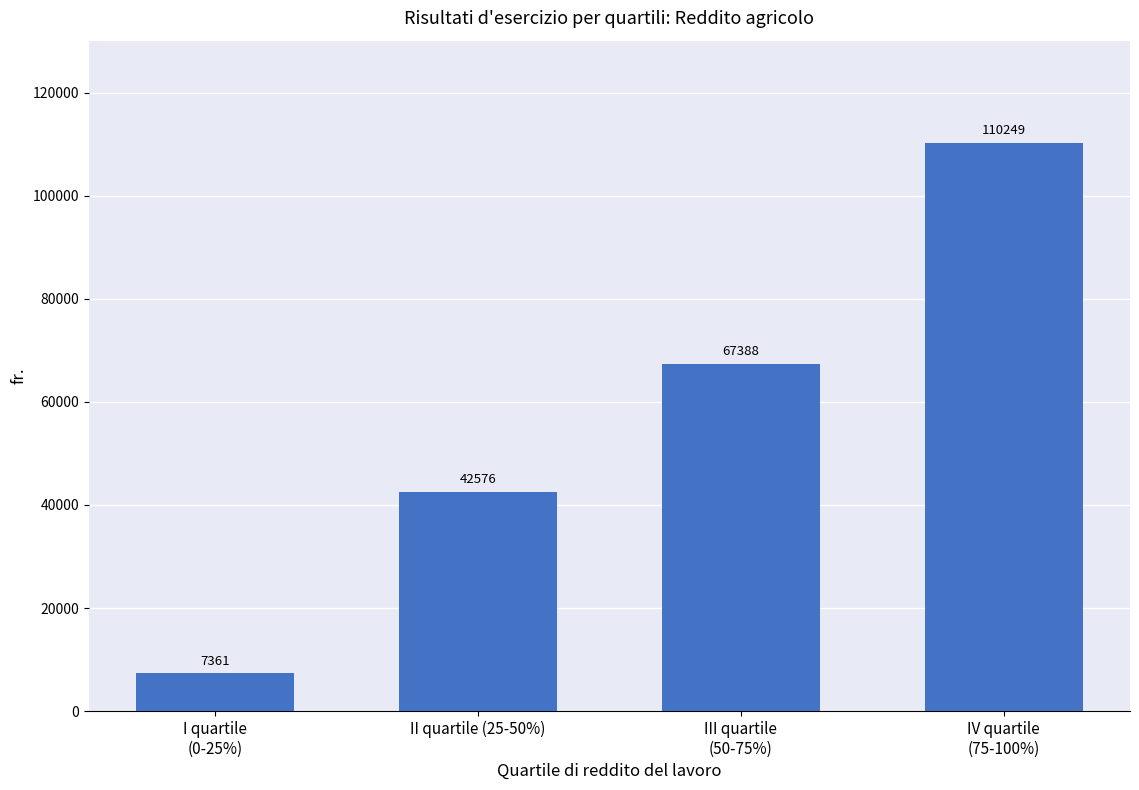

What is the approximate value at IV quartile
(75-100%), to the nearest 10?

110250